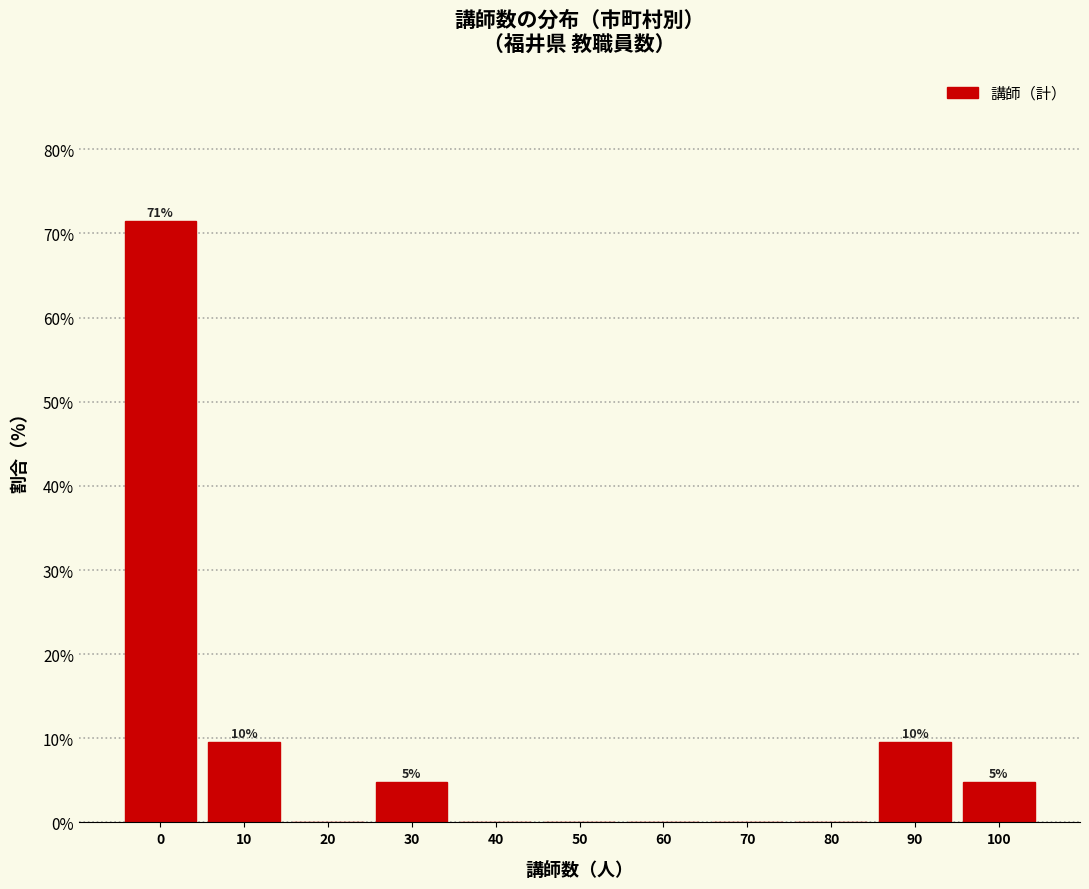

Reading left to right, transcribe all the data shown in this chart.

0=71.4	10=9.5	20=0.0	30=4.8	40=0.0	50=0.0	60=0.0	70=0.0	80=0.0	90=9.5	100=4.8